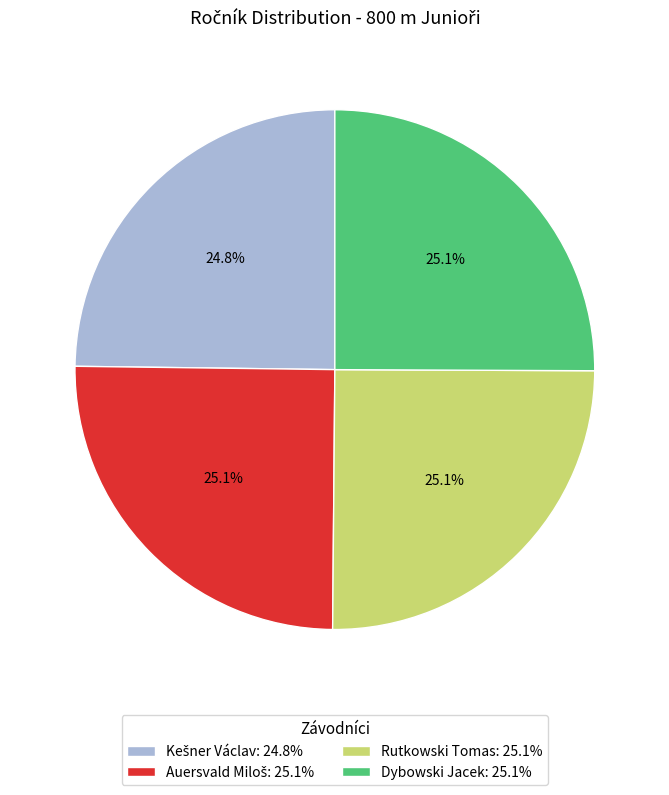

Approximately how many times larger is the value at Dybowski Jacek: 25.1% compared to Rutkowski Tomas: 25.1%?

1.0